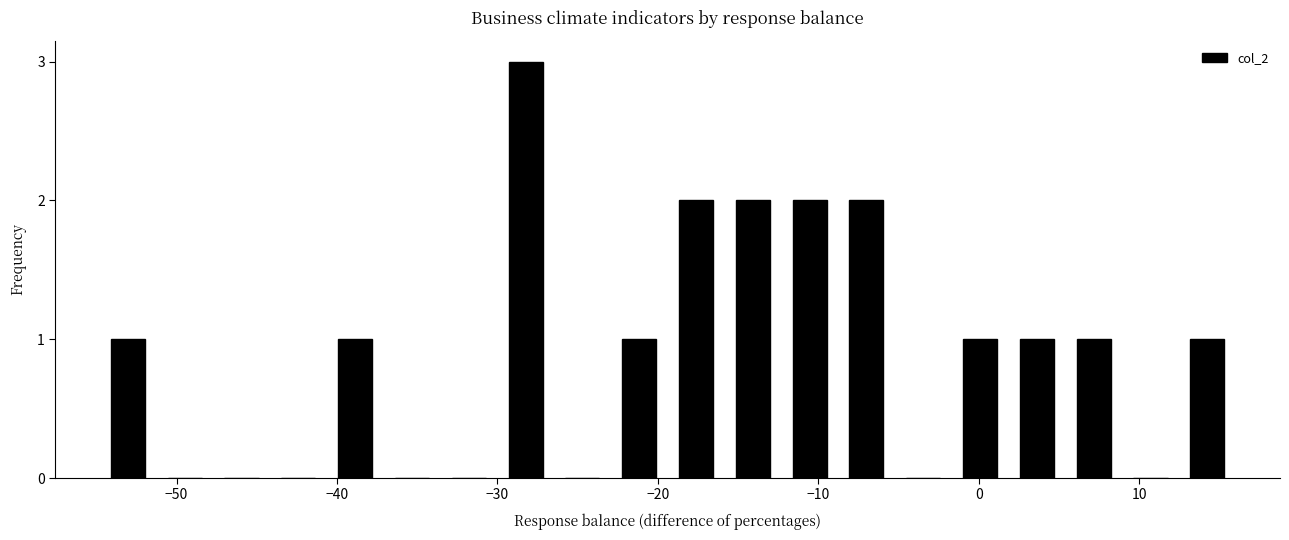

Read against the x-axis, roughly where is the centre of the tallest bar?

-28